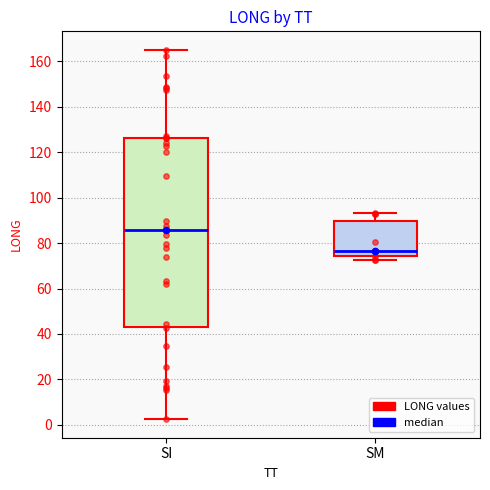

Reading left to right, read every box against the y-axis: the position of its median line, the range the box covers, and the ends of its whiskers. The values are not printed on the chart, so give them approximately, as read against the axis.

SI: median 86, box 44 to 126, whiskers 2 to 166
SM: median 76, box 74 to 90, whiskers 72 to 94